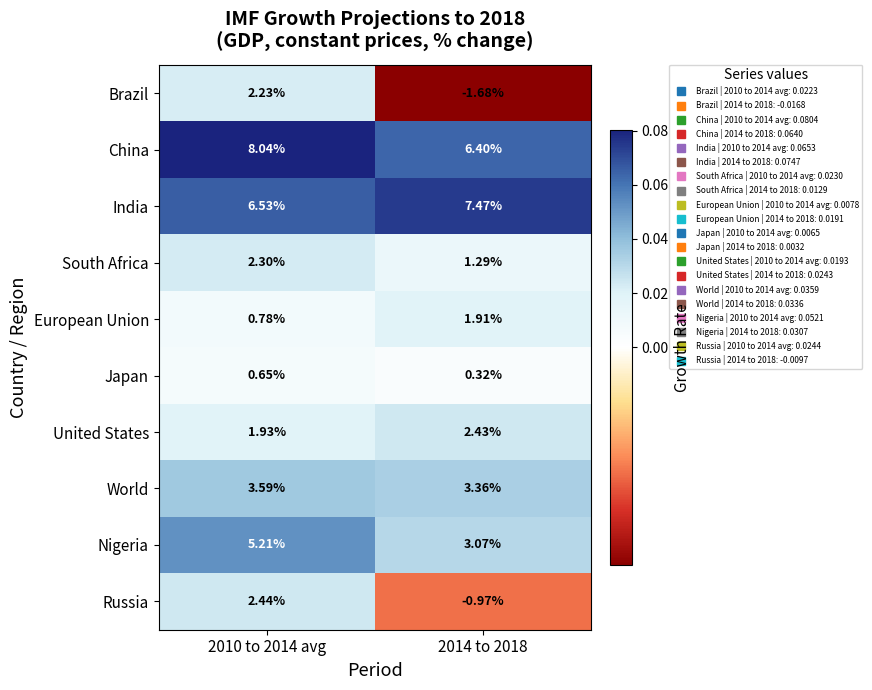

Rank the series by their maximum value, from highest to lowest.

China, India, Nigeria, World, Russia, United States, South Africa, Brazil, European Union, Japan